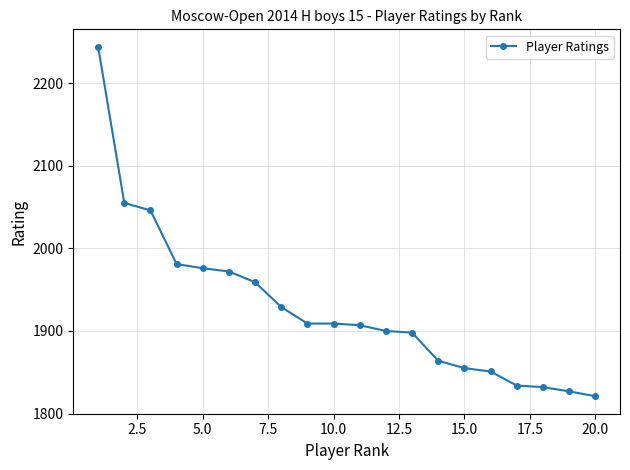

What is the average value?

1928